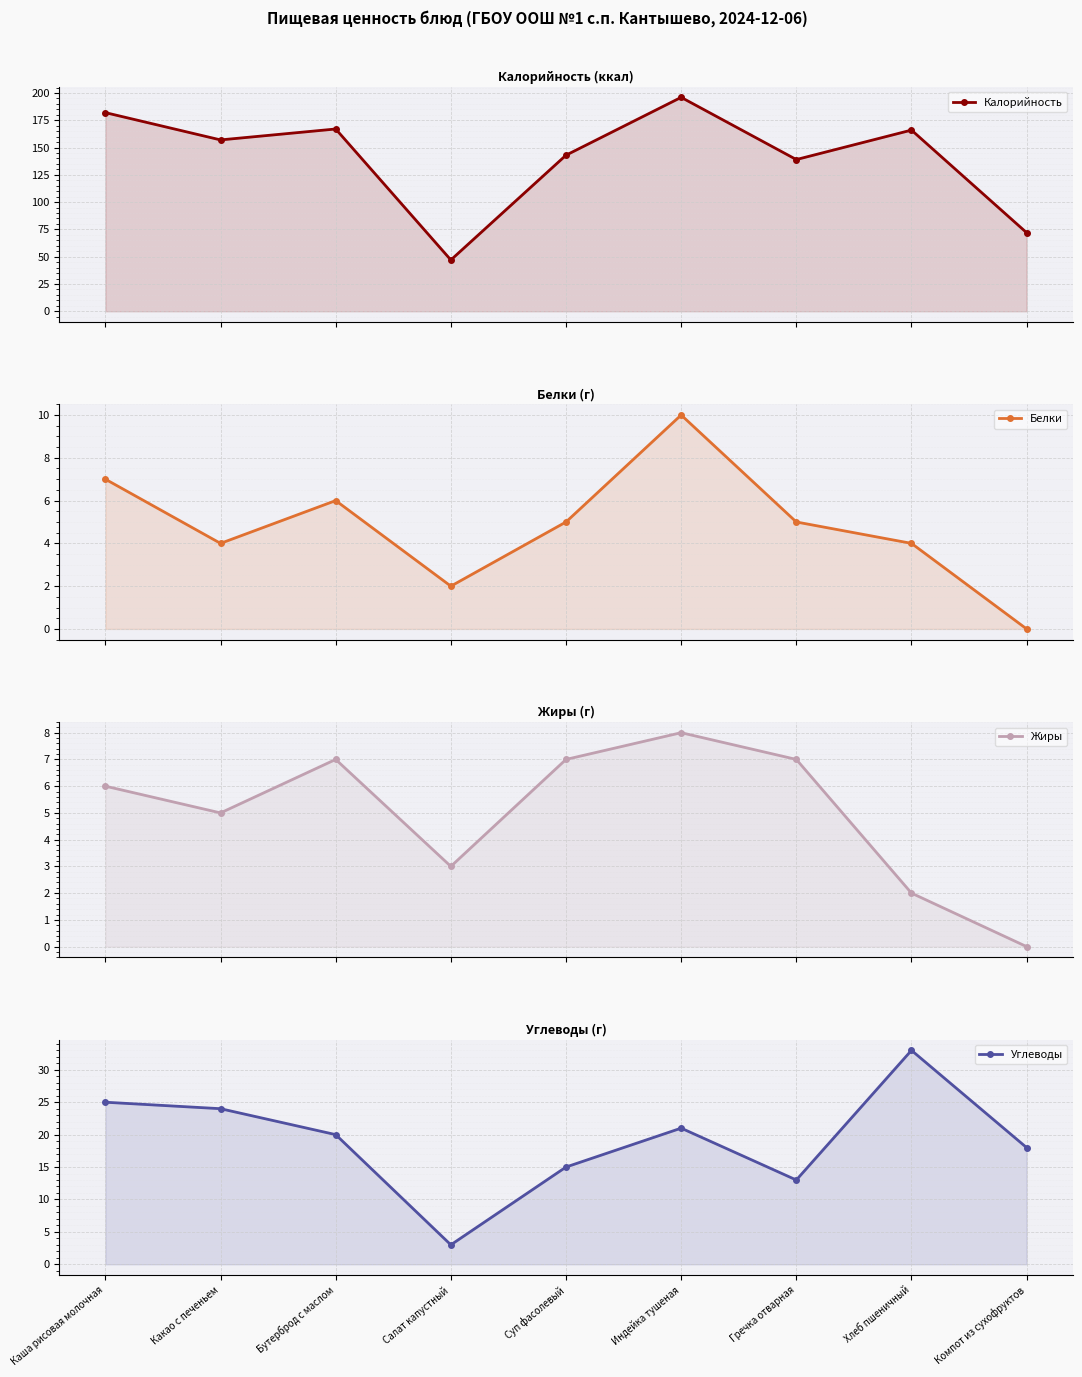

How many Жиры values are between 3 and 7?

6